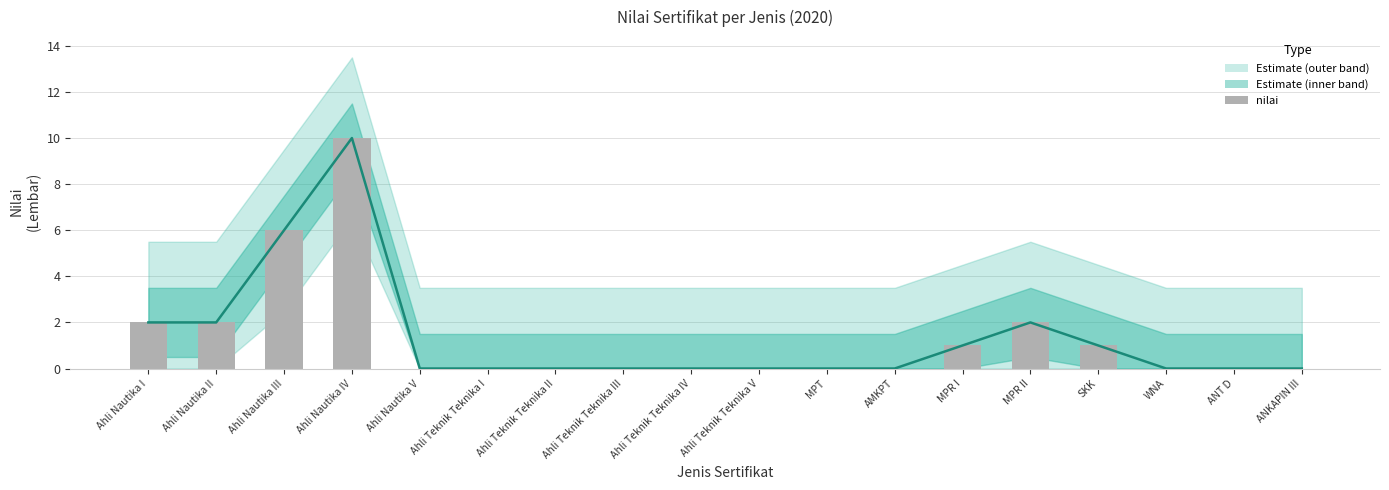

Reading left to right, list all the values displayed in this chart.

2	2	6	10	0	0	0	0	0	0	0	0	1	2	1	0	0	0